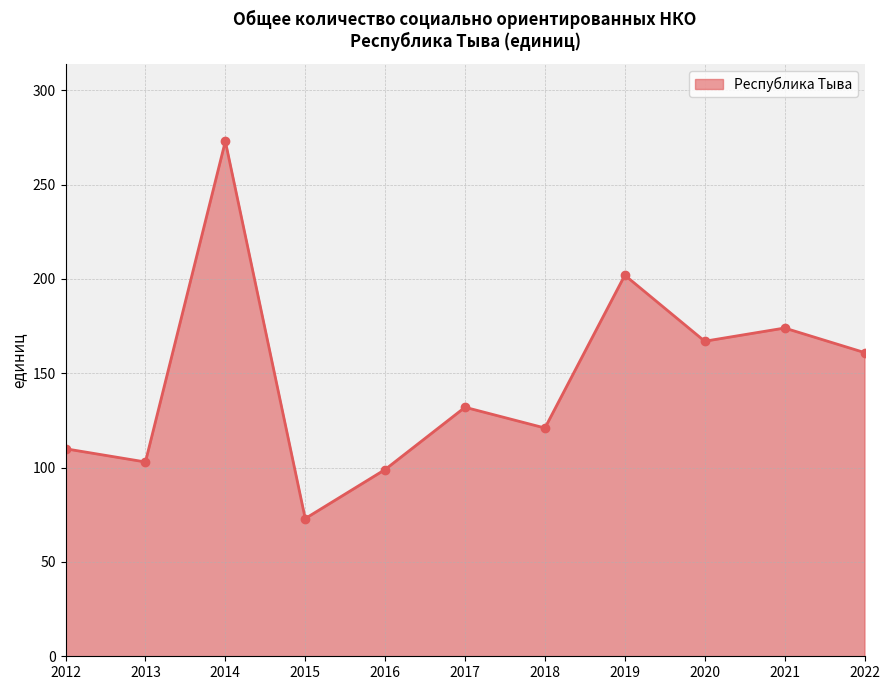

Which has a higher value, 2017 or 2015?

2017